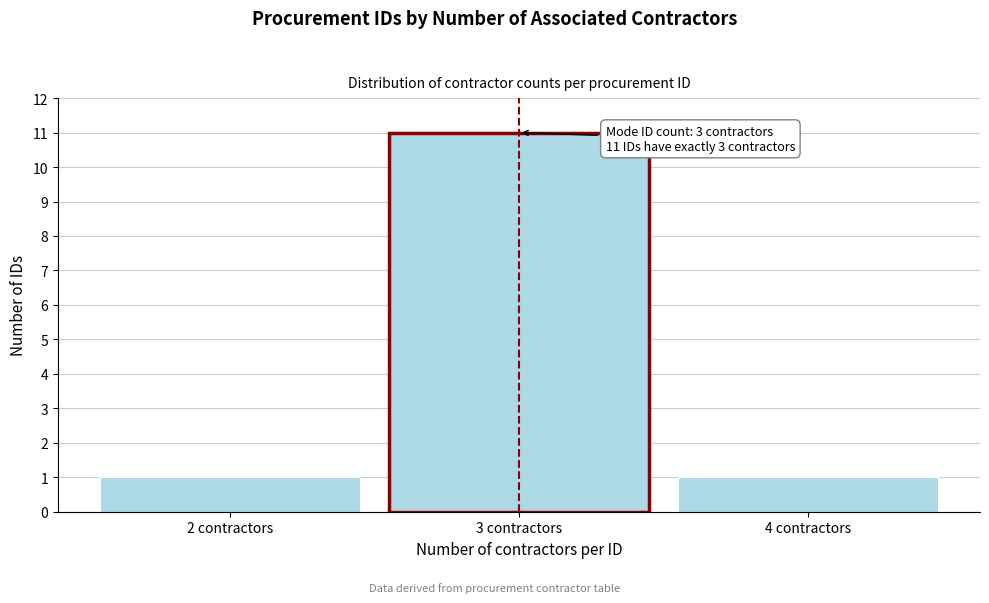

Reading left to right, extract all data points from this chart.

1	11	1